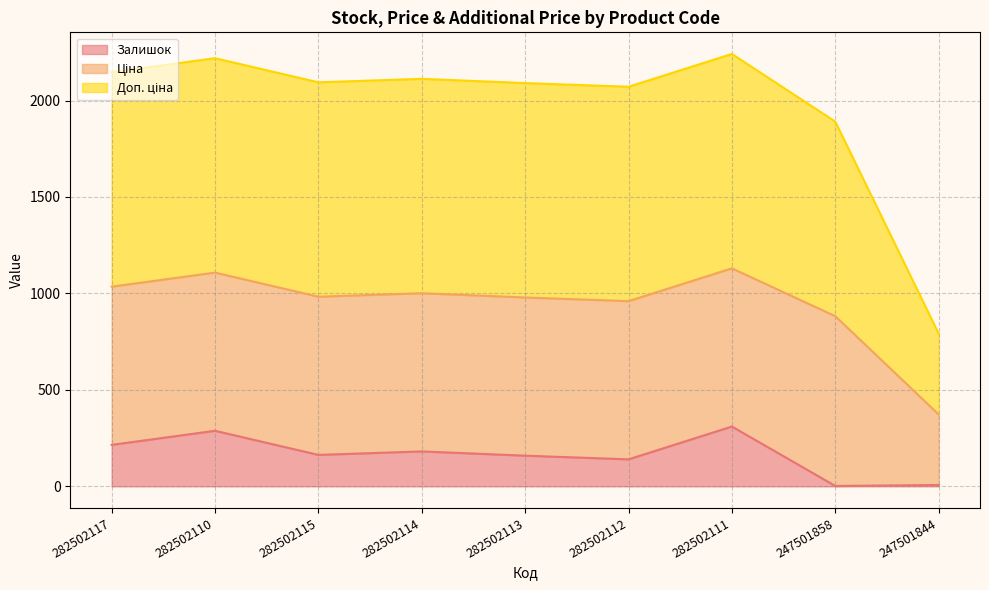

True or false: Залишок has more than 1 interior local peaks.

True